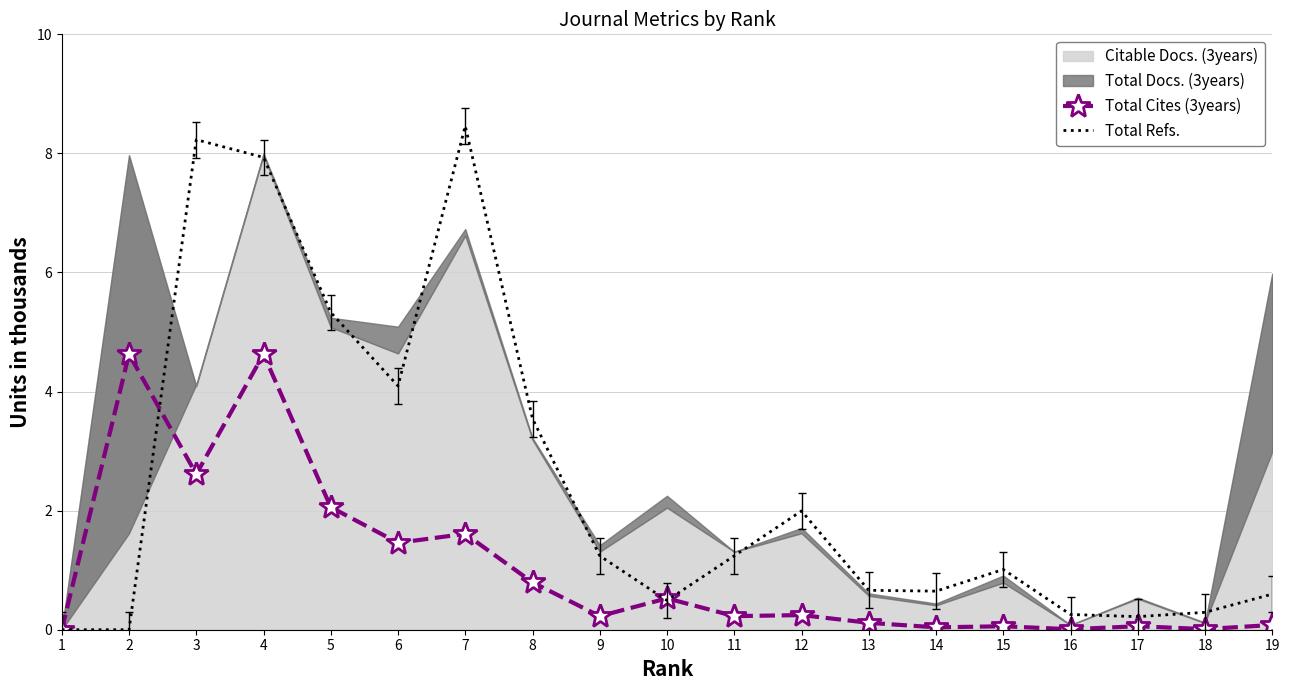

Between 5 and 2, which is larger?

2